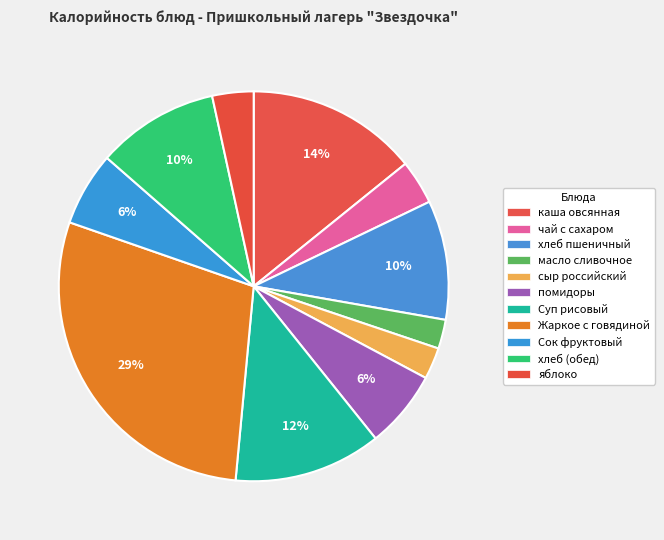

How many segments does this pie chart have?

11